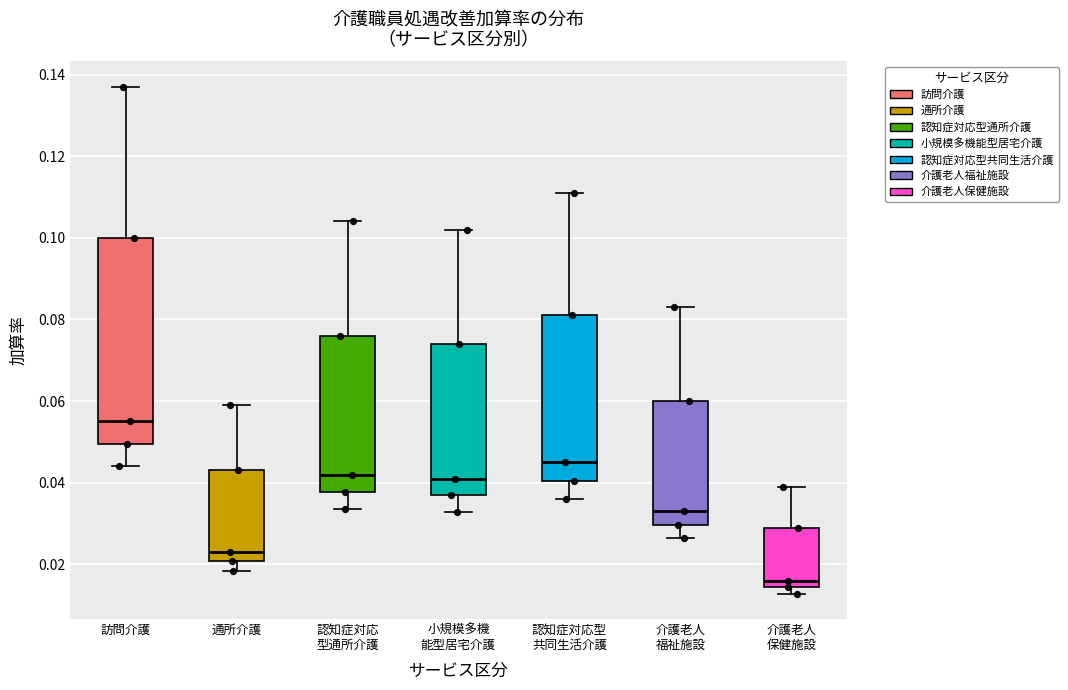

Reading left to right, read every box against the y-axis: the position of its median line, the range the box covers, and the ends of its whiskers. The values are not printed on the chart, so give them approximately, as read against the axis.

訪問介護: median 0.056, box 0.050 to 0.100, whiskers 0.044 to 0.138
通所介護: median 0.024, box 0.020 to 0.044, whiskers 0.018 to 0.060
認知症対応 型通所介護: median 0.042, box 0.038 to 0.076, whiskers 0.034 to 0.104
小規模多機 能型居宅介護: median 0.042, box 0.036 to 0.074, whiskers 0.032 to 0.102
認知症対応型 共同生活介護: median 0.046, box 0.040 to 0.082, whiskers 0.036 to 0.112
介護老人 福祉施設: median 0.034, box 0.030 to 0.060, whiskers 0.026 to 0.084
介護老人 保健施設: median 0.016, box 0.014 to 0.030, whiskers 0.012 to 0.040